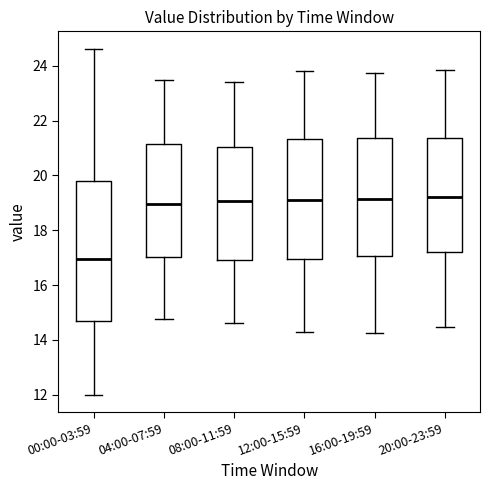

Which box is the tallest, from its lower edge to its upper edge?

00:00-03:59